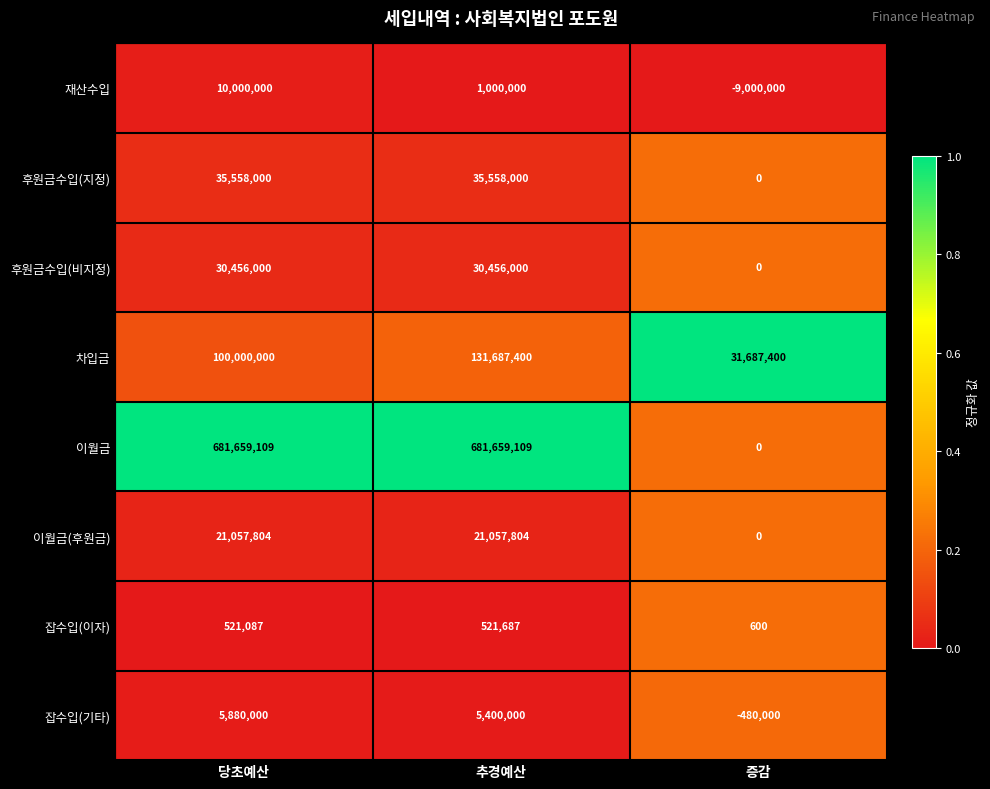

Reading left to right, extract all data points from this chart.

재산수입: 당초예산=10000000	추경예산=1000000	증감=-9000000
후원금수입(지정): 당초예산=35558000	추경예산=35558000	증감=0
후원금수입(비지정): 당초예산=30456000	추경예산=30456000	증감=0
차입금: 당초예산=100000000	추경예산=131687400	증감=31687400
이월금: 당초예산=681659109	추경예산=681659109	증감=0
이월금(후원금): 당초예산=21057804	추경예산=21057804	증감=0
잡수입(이자): 당초예산=521087	추경예산=521687	증감=600
잡수입(기타): 당초예산=5880000	추경예산=5400000	증감=-480000